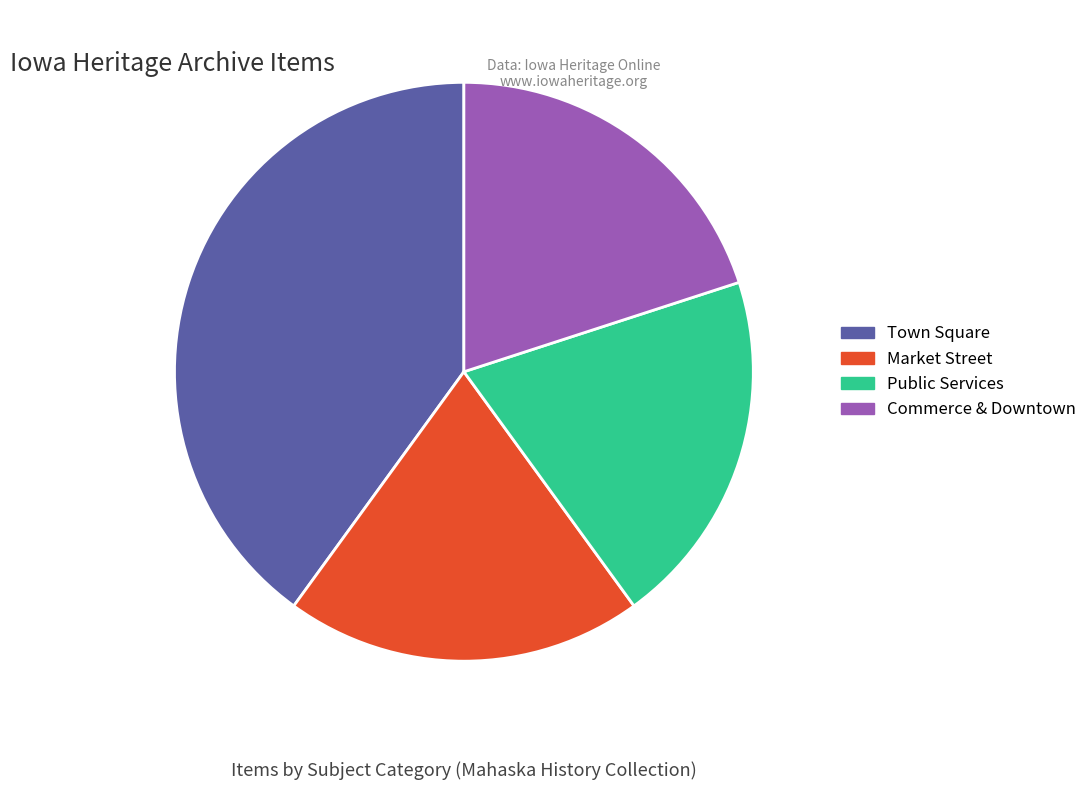

Does any single category account for the majority?

No